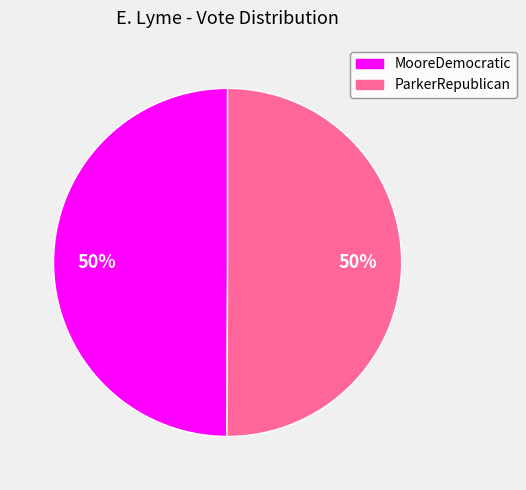

Count the number of slices in the pie.

2